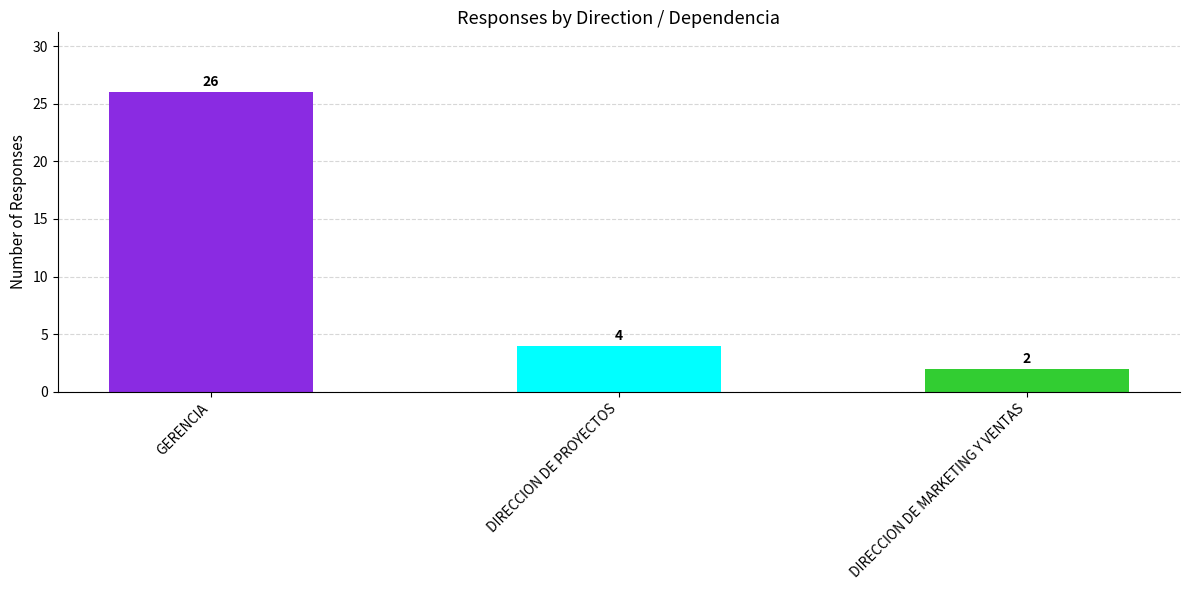

Does the chart contain stacked bars?

No